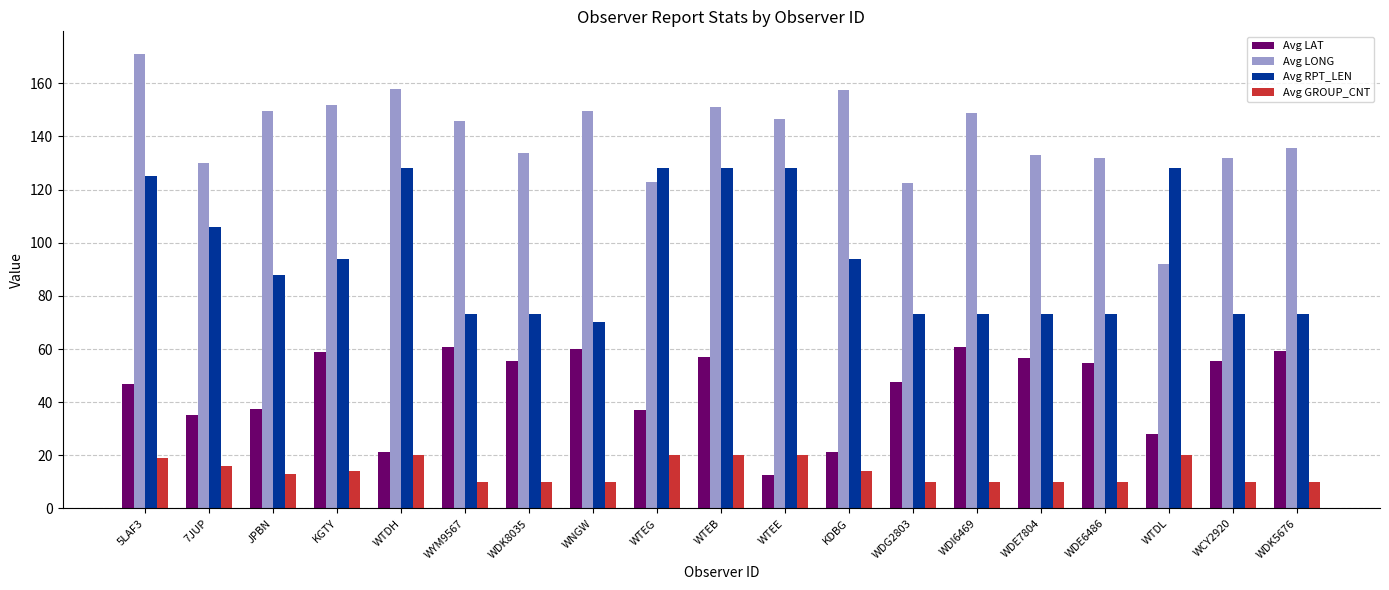

What is the difference between the maximum and second lowest values in the Avg LAT series?

39.5